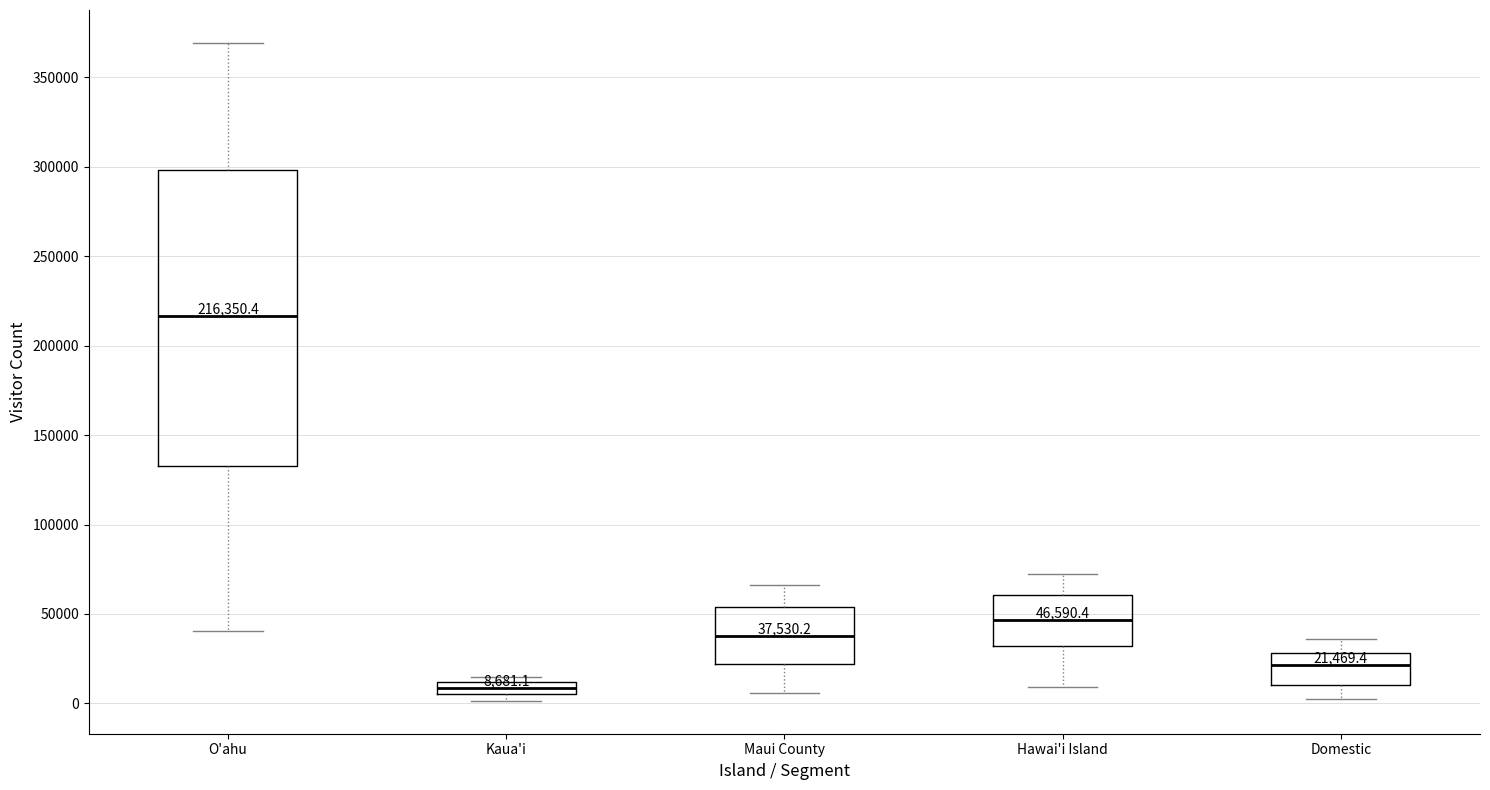

Comparing the boxes themselves (not the whiskers), which one is the tallest?

O'ahu